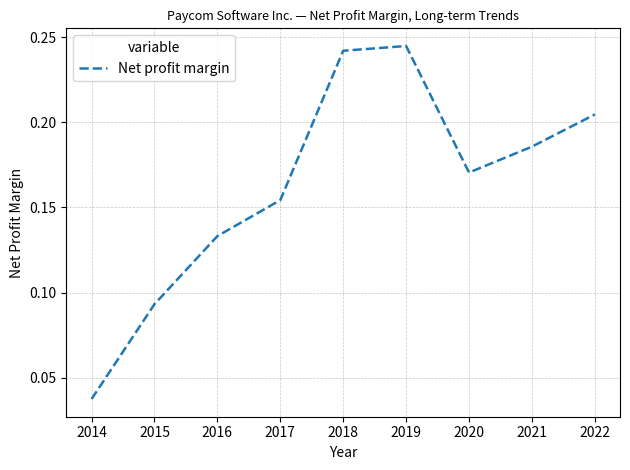

The chart shows a value of 0.1 at 2017. True or false?

False